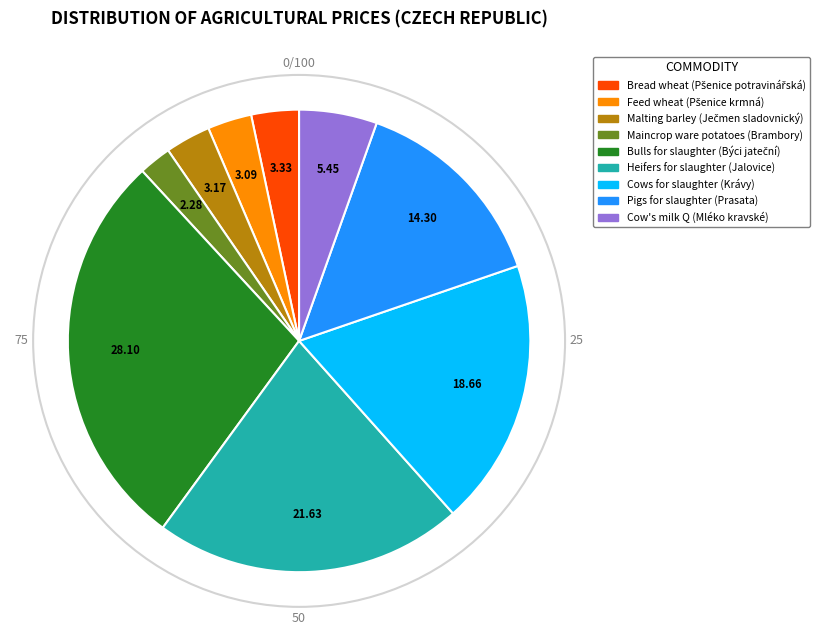

Is Cow's milk Q (Mléko kravské) the majority of the pie?

No